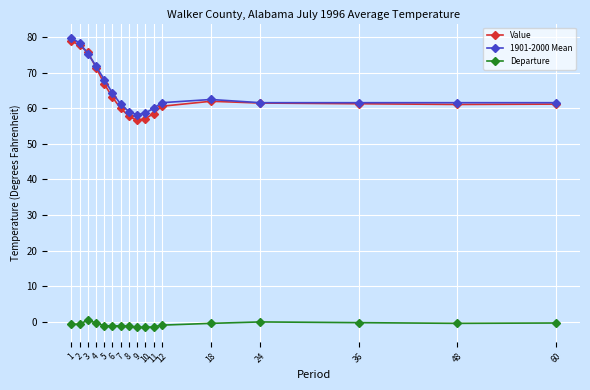

True or false: Departure and Value intersect in this chart.

False